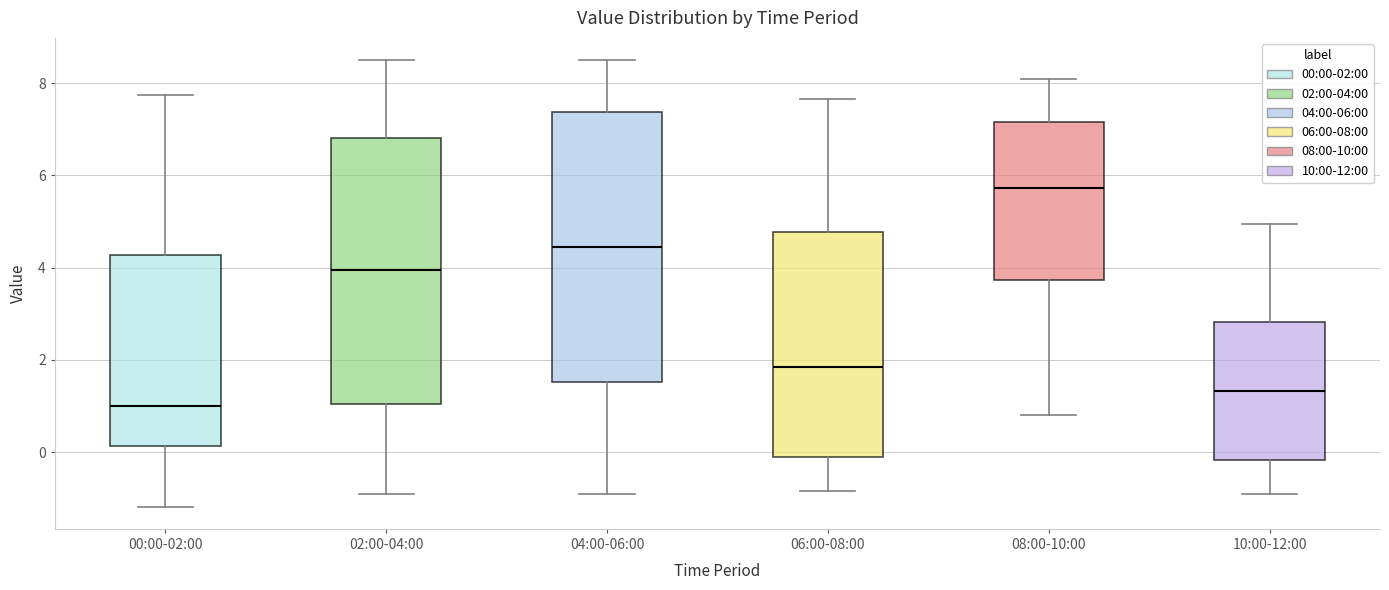

Which box's median line is the highest?

08:00-10:00